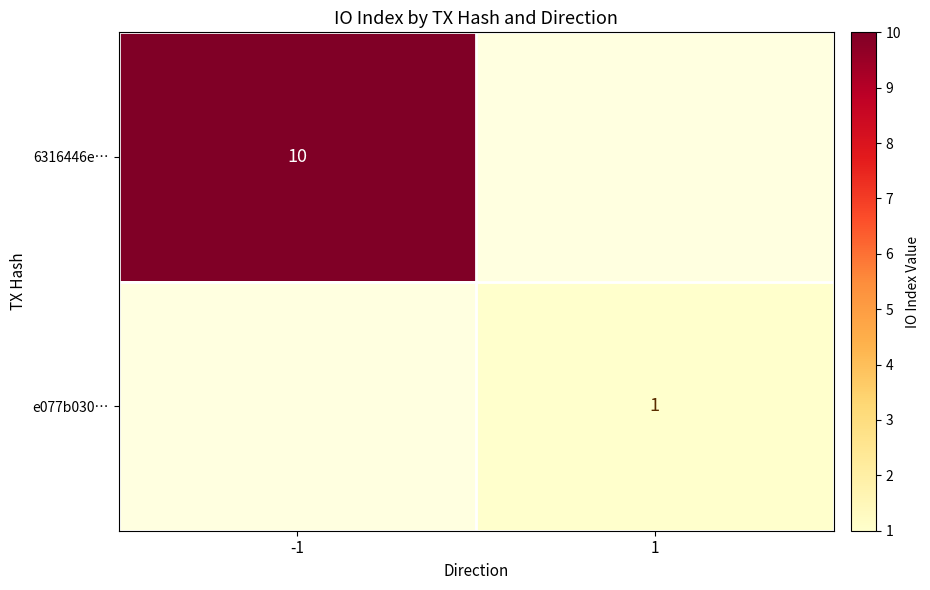

True or false: 6316446e… has a value of 10 at -1.

True